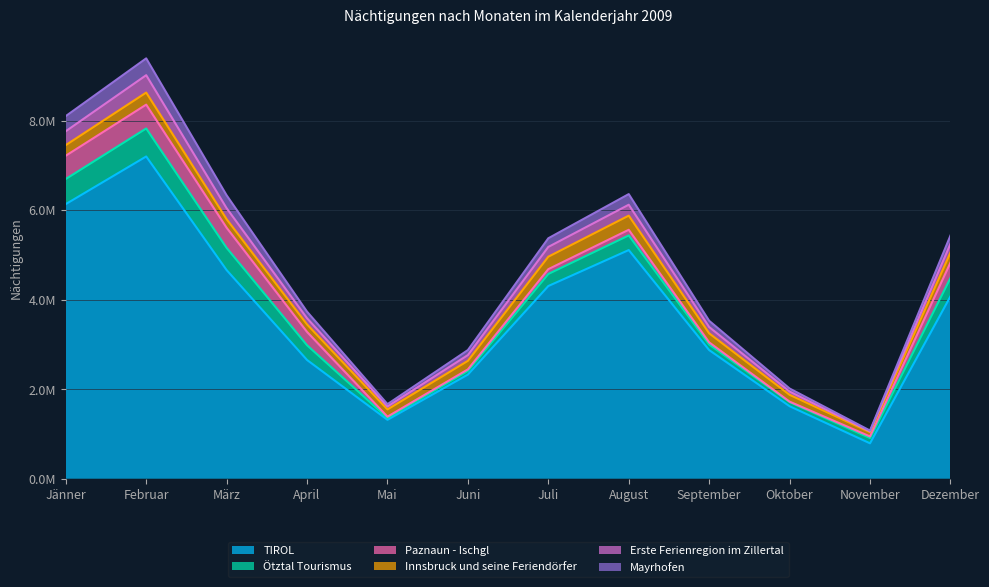

What is the label of the 8th point from the right?

Mai